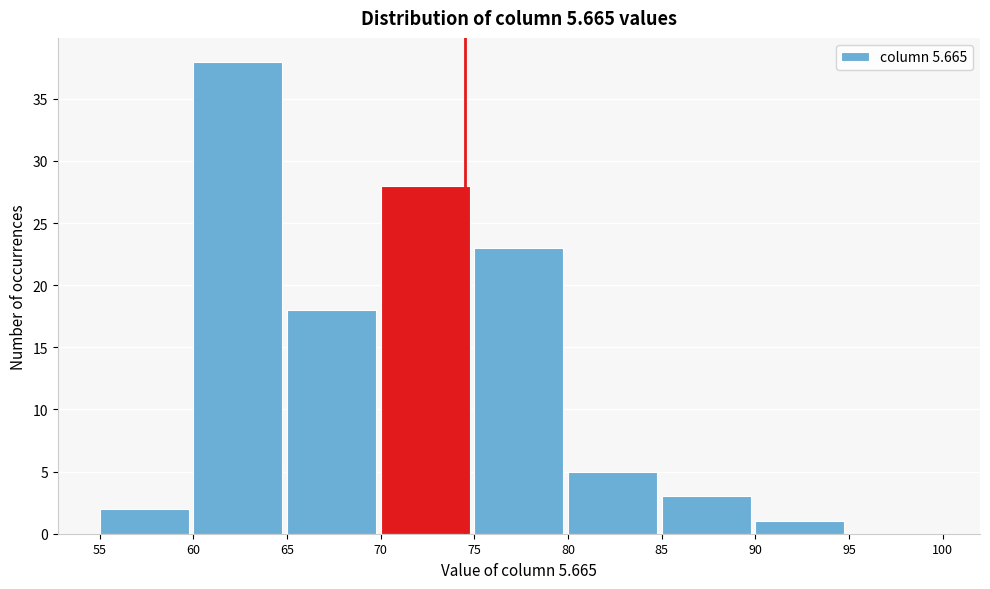

What is the height of the bar covering 55 to 60 on the x-axis? The values are not printed on the chart, so give them approximately, as read against the axis.

2